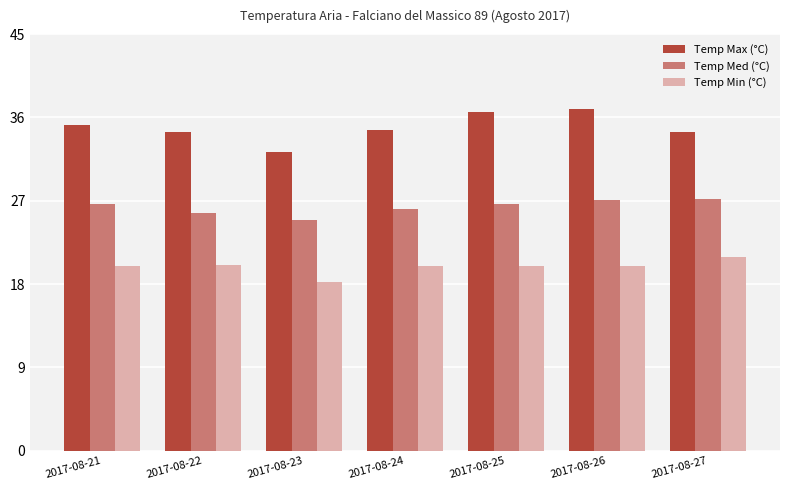

Rank the series by their average value, from lowest to highest.

Temp Min (°C), Temp Med (°C), Temp Max (°C)